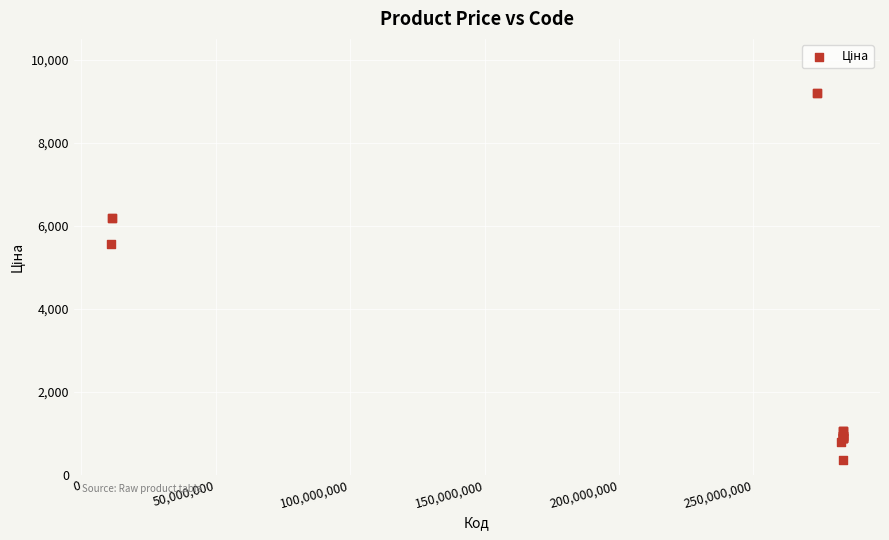

What Y value in the scatter plot is closest to 4774?

5560.3